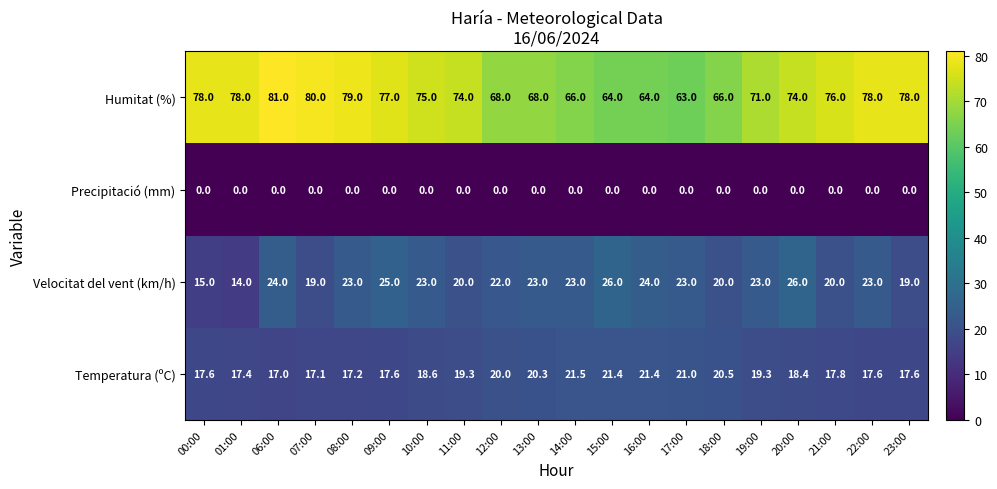

True or false: Velocitat del vent (km/h) has a value of 3.5 at 00:00.

False